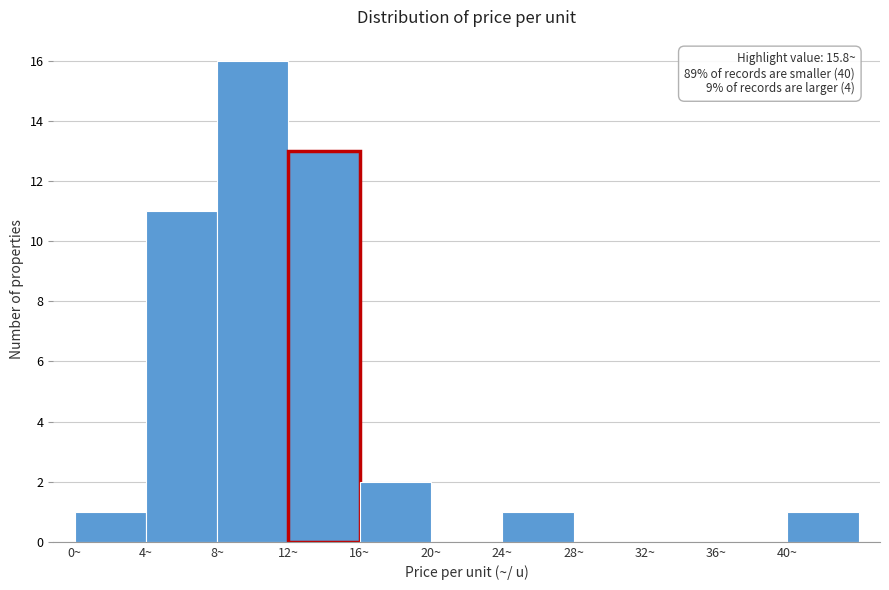

Over which range of the x-axis is the bar tallest?

8 to 12